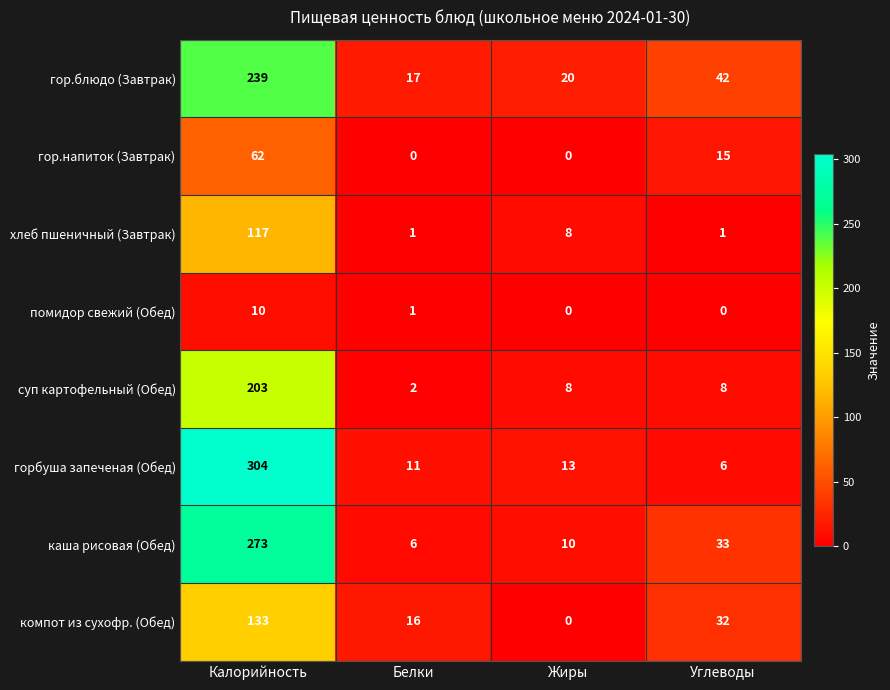

What is the difference between the highest and lowest values at Белки?

17